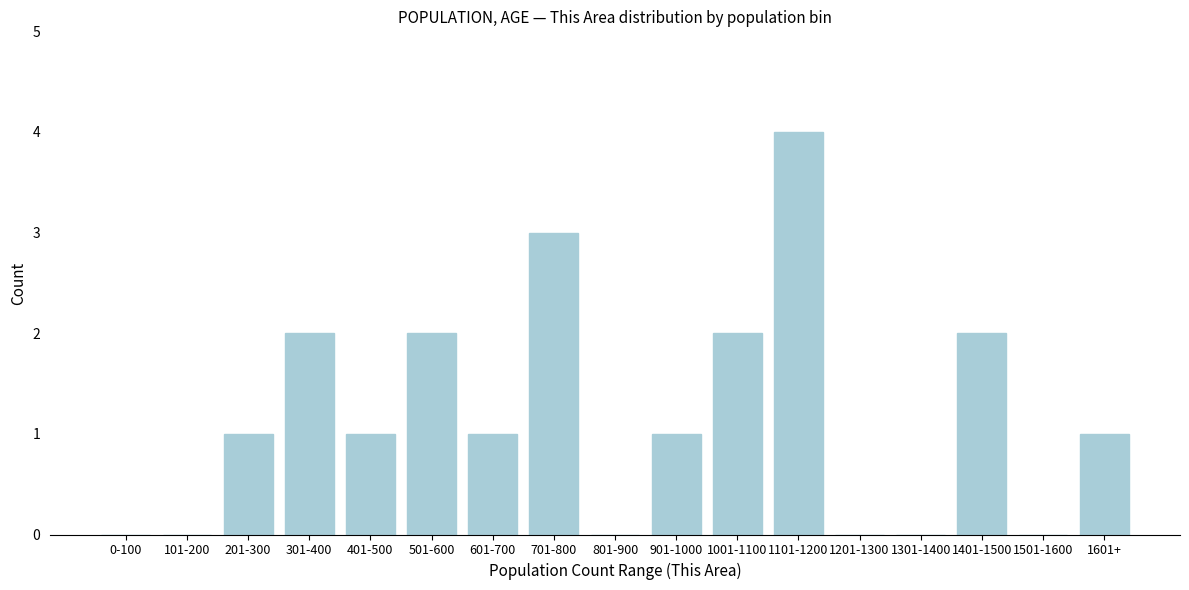

Reading left to right, transcribe all the data shown in this chart.

0-100=0	101-200=0	201-300=1	301-400=2	401-500=1	501-600=2	601-700=1	701-800=3	801-900=0	901-1000=1	1001-1100=2	1101-1200=4	1201-1300=0	1301-1400=0	1401-1500=2	1501-1600=0	1601+=1